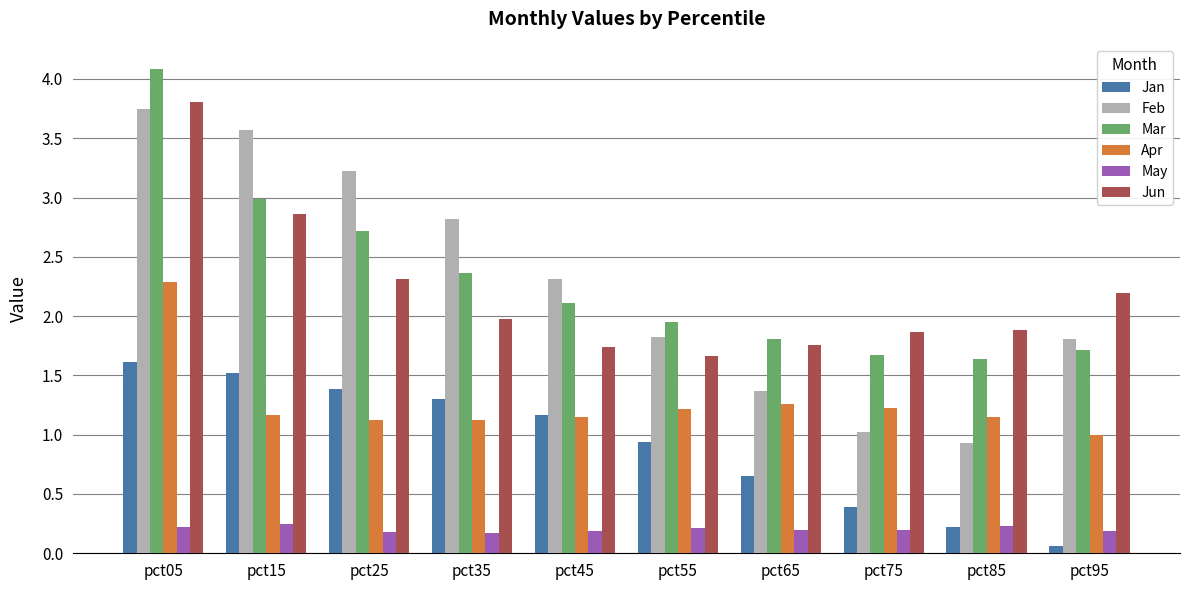

At which category is the sum across all series the highest?

pct05